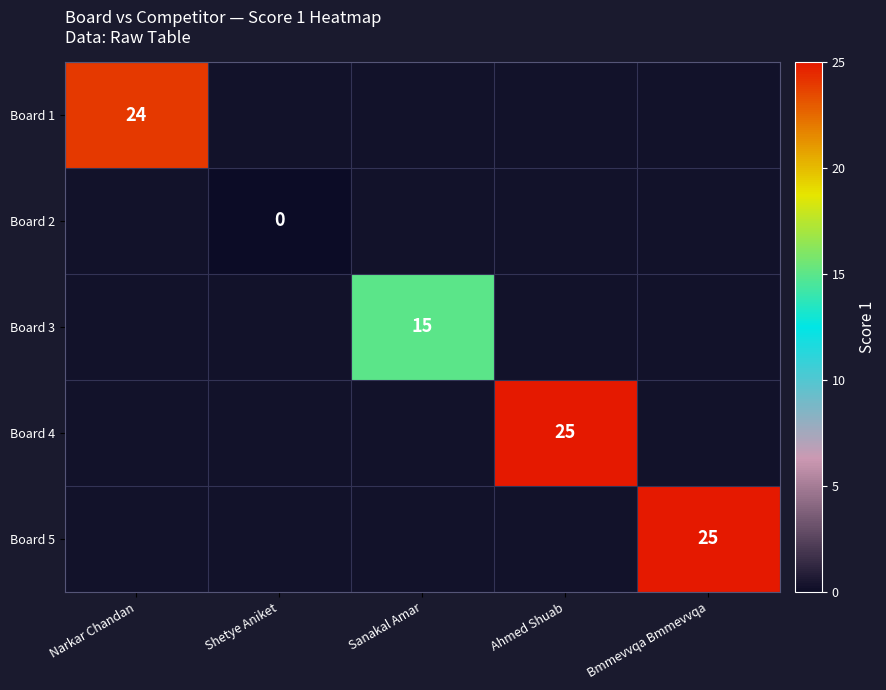

The Board 1 series shows 24 at Narkar Chandan. True or false?

True